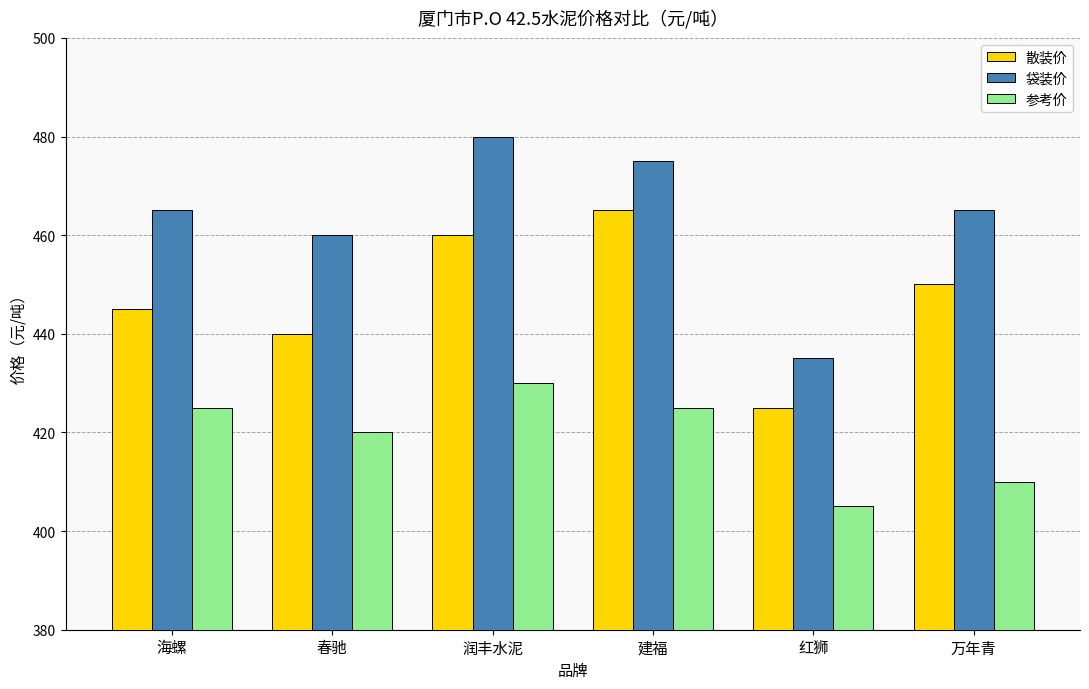

How many distinct data groups are displayed?

3